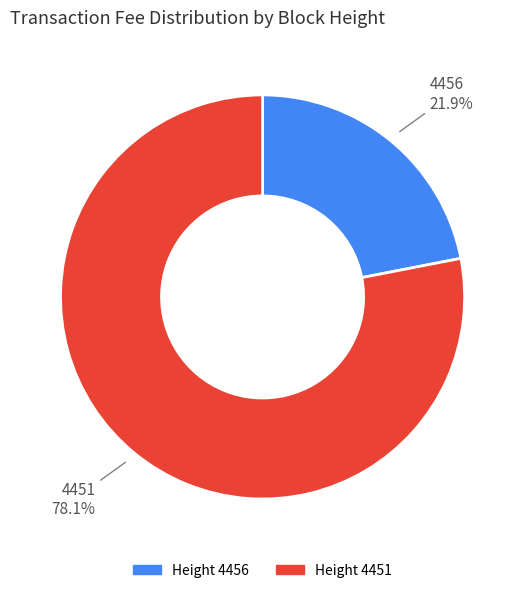

Rank the categories by value from lowest to highest.

4456, 4451